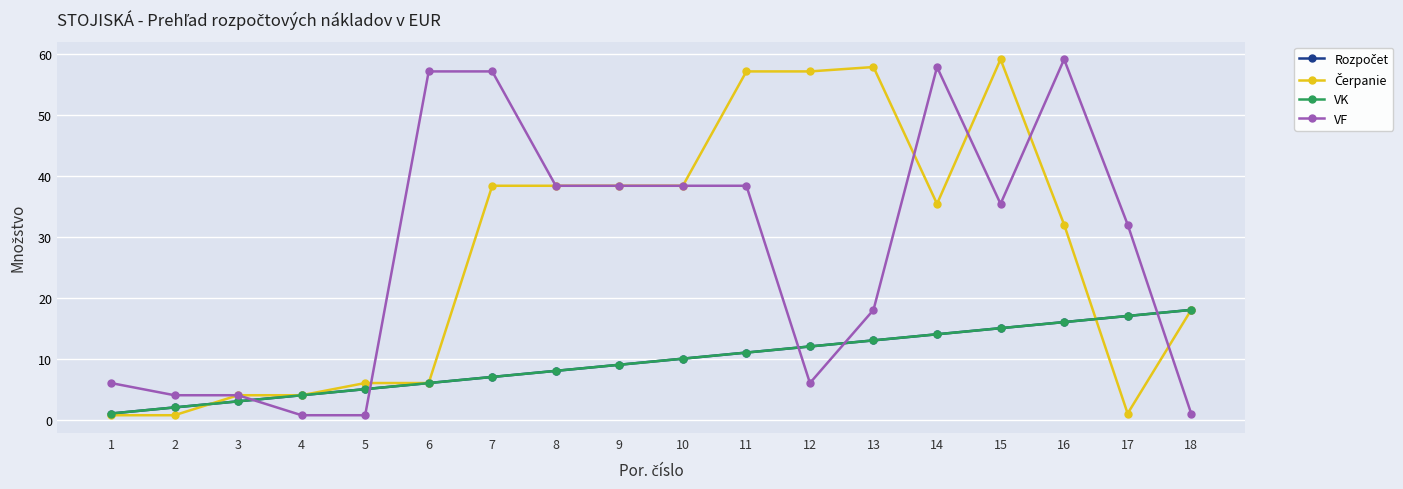

Does the chart have visible grid lines?

Yes